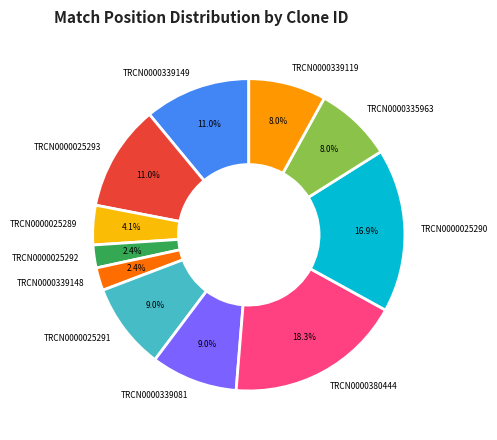

To the nearest percent, what percentage of the pie is TRCN0000339081?

9%